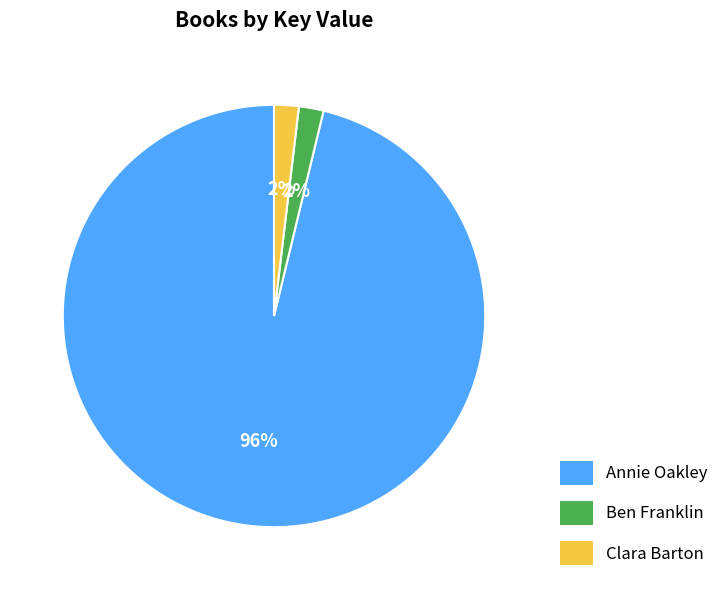

The Ben Franklin slice represents 2% of the pie. True or false?

True